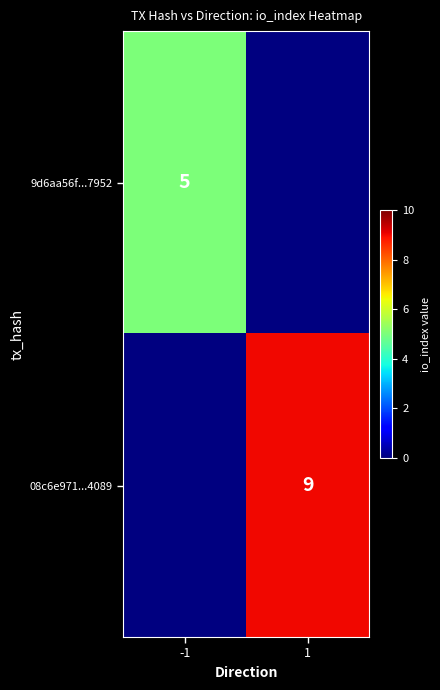

Is it true that 08c6e971...4089 equals 3 at 1?

False